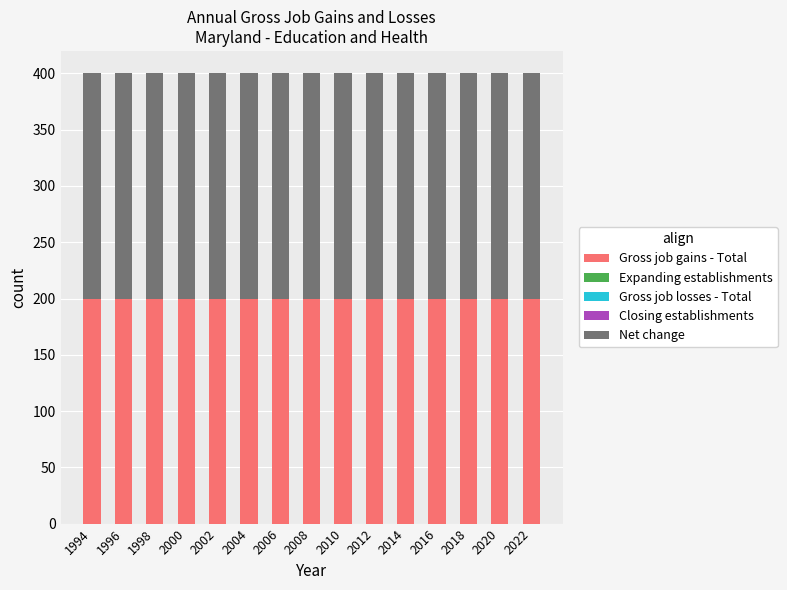

True or false: Gross job gains - Total has a value of 200 at 2010.

True